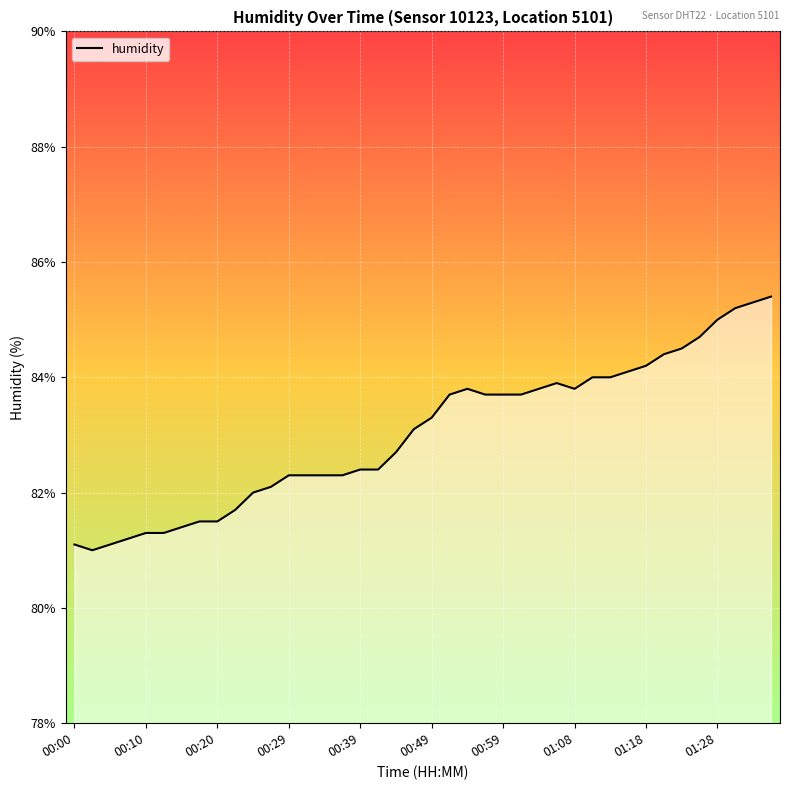

What is the greatest value displayed?

85.4